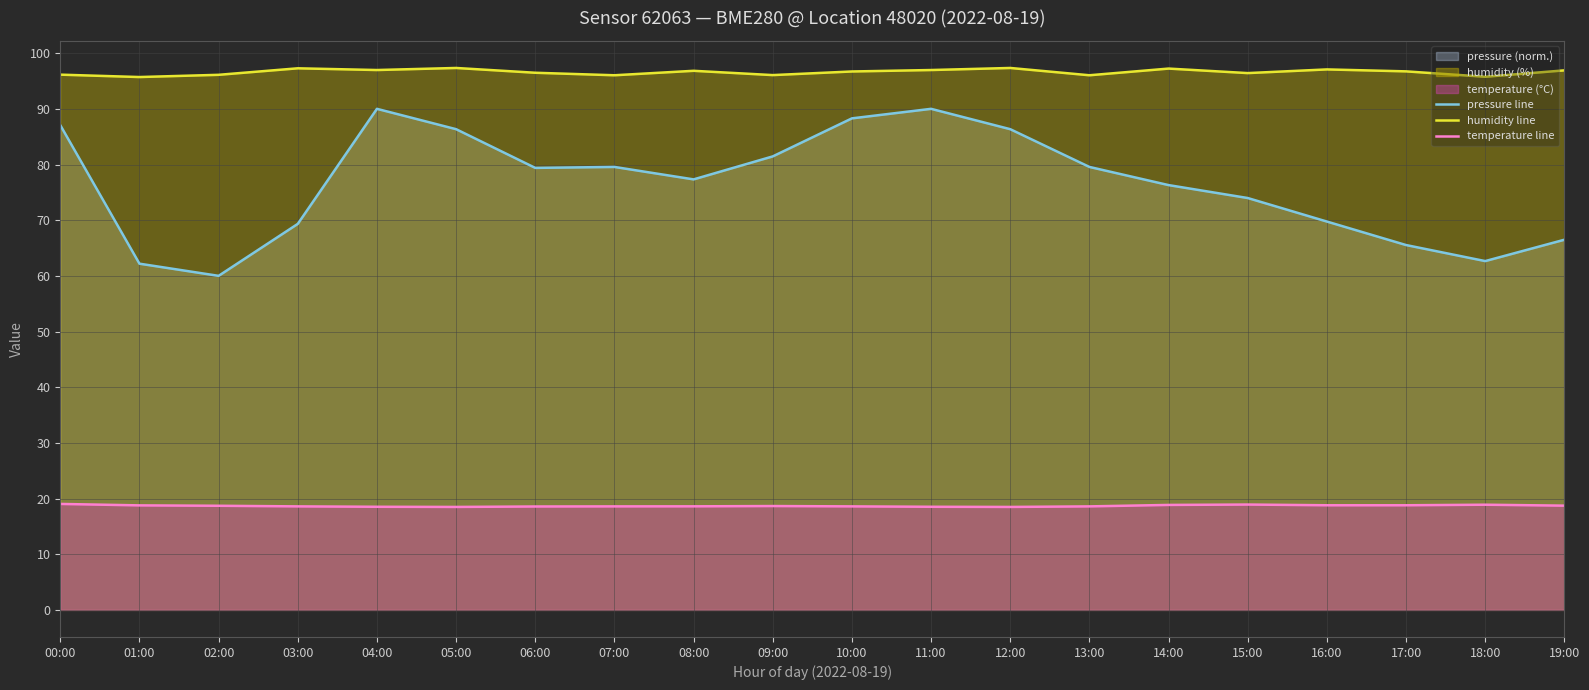

What is the sum of the temperature line values at 18:00 and 14:00?

37.7